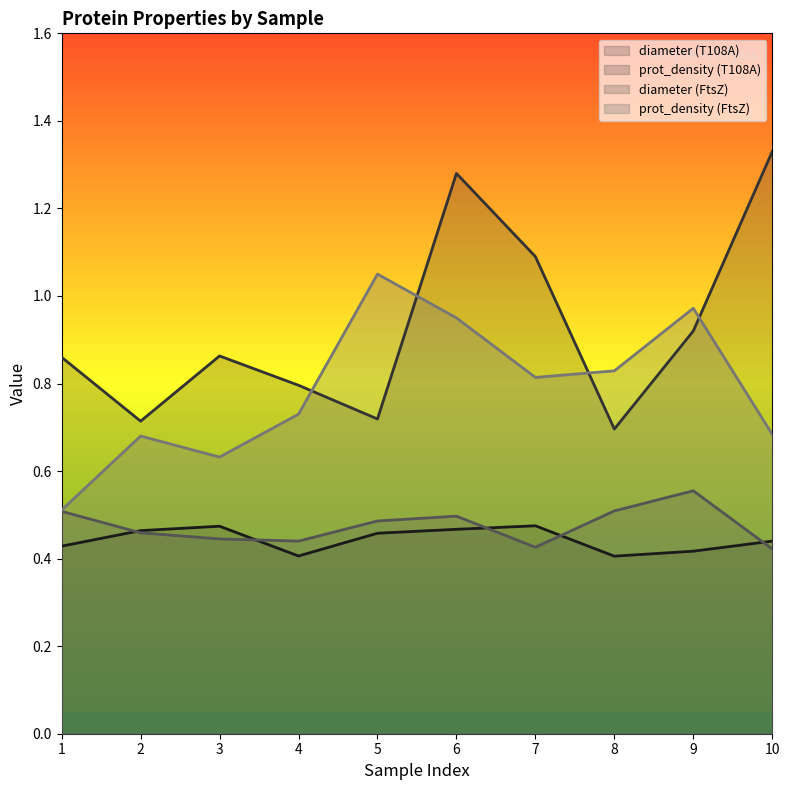

What is the total value across all series at 5?

2.7